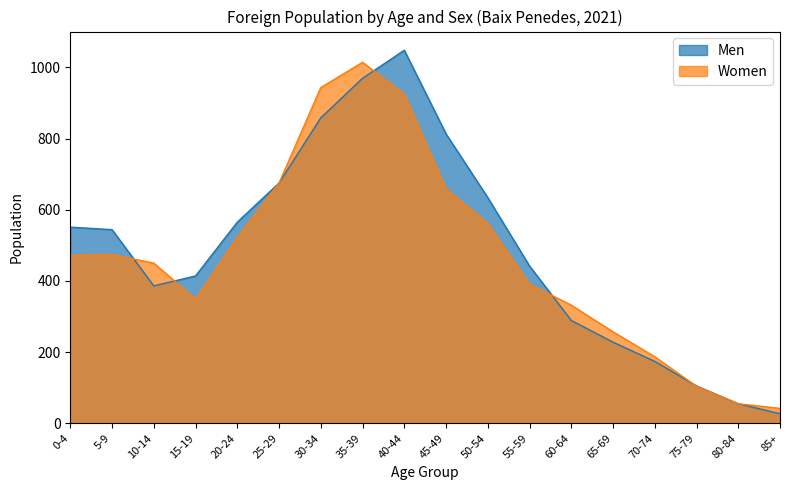

At which label does Women first exceed 472?

5-9